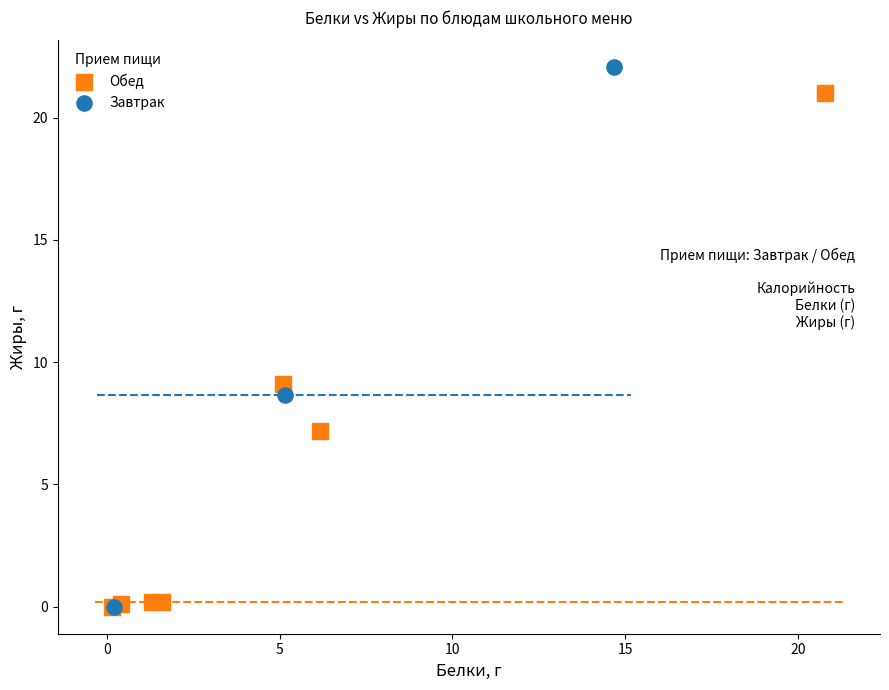

Which series contains the highest Y value?

Завтрак